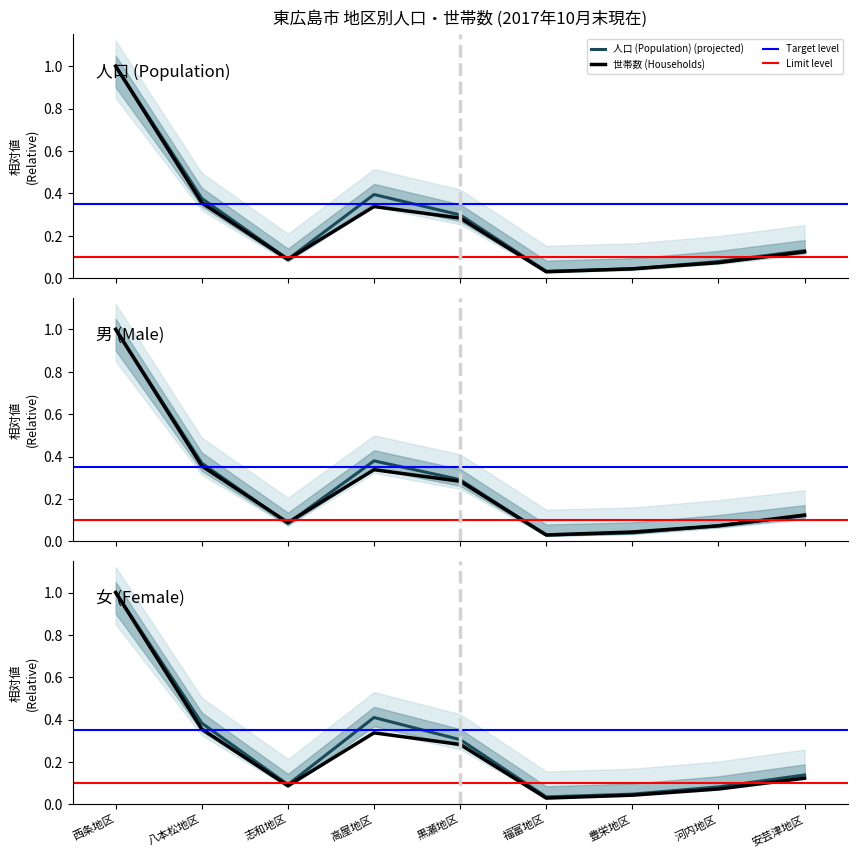

True or false: 女 has a value of 0.0 at 福富地区.

True